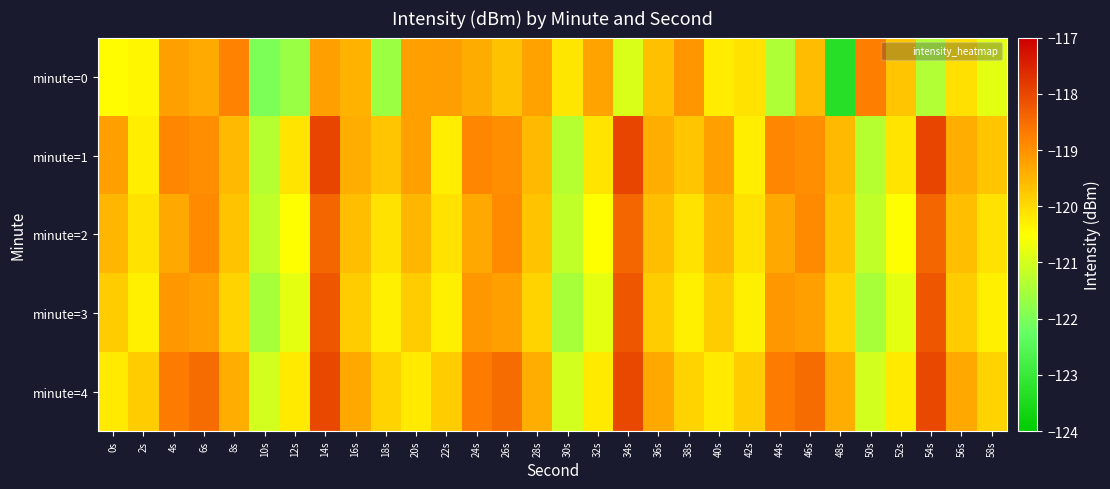

Count the number of data series in this chart.

5